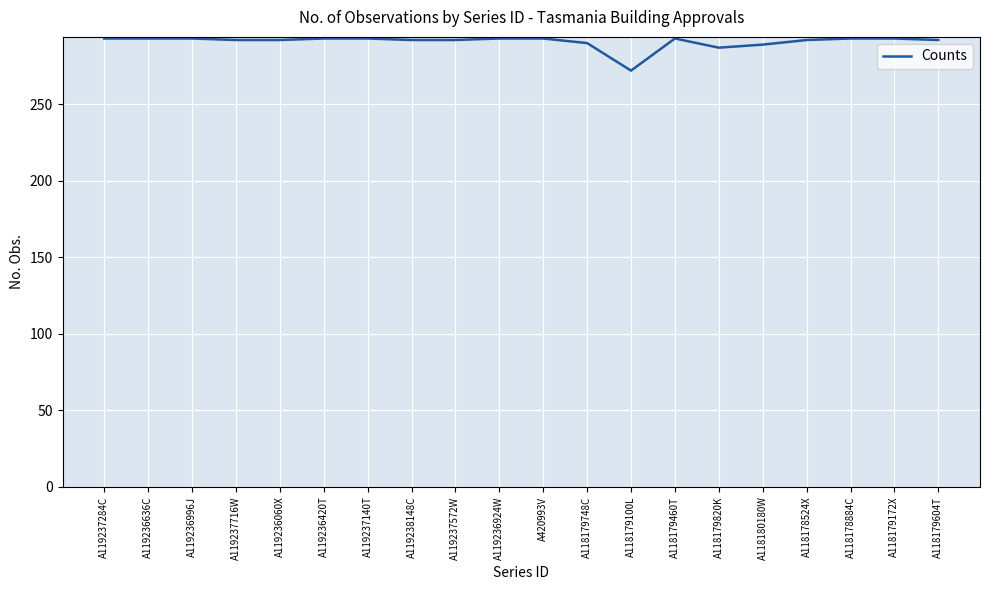

True or false: the data shows 292 at A119238148C.

True